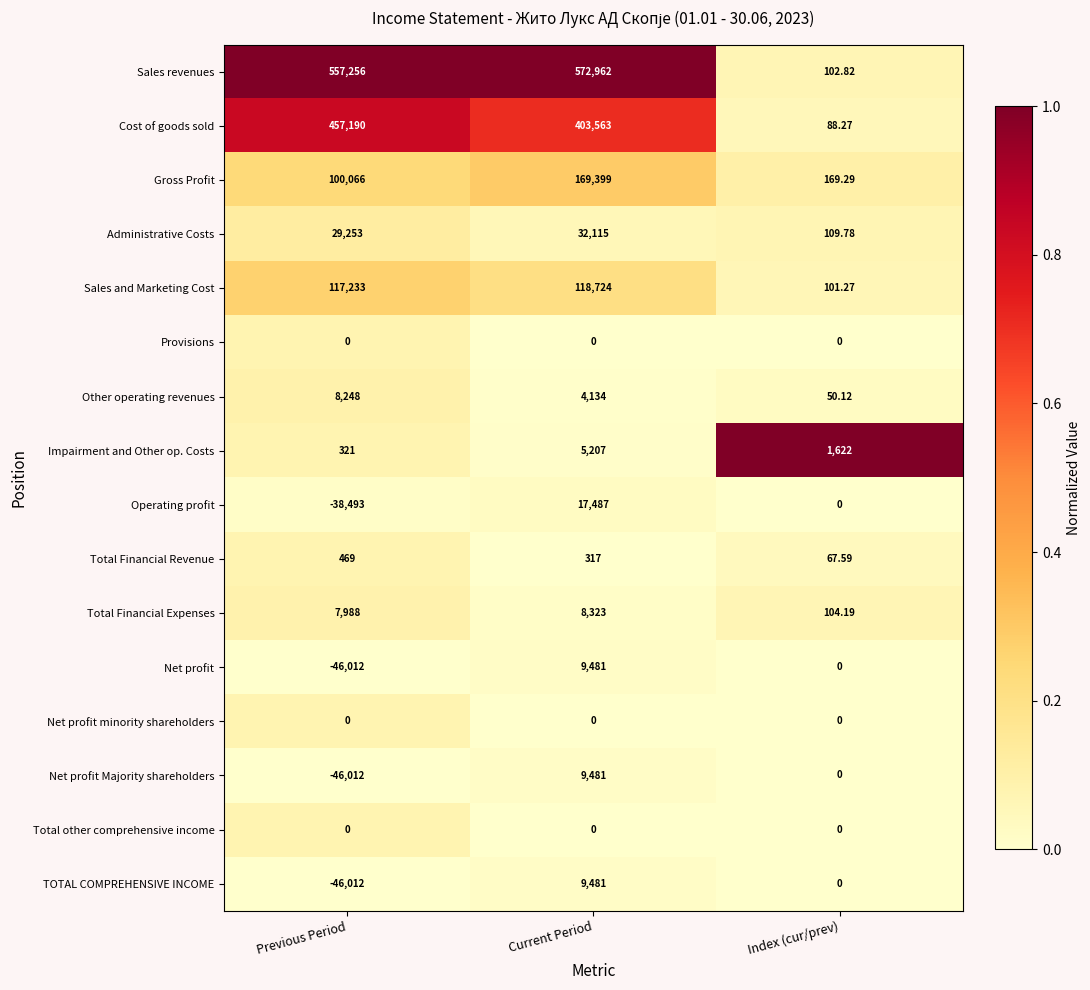

At which label does Other operating revenues reach its minimum?

Index (cur/prev)